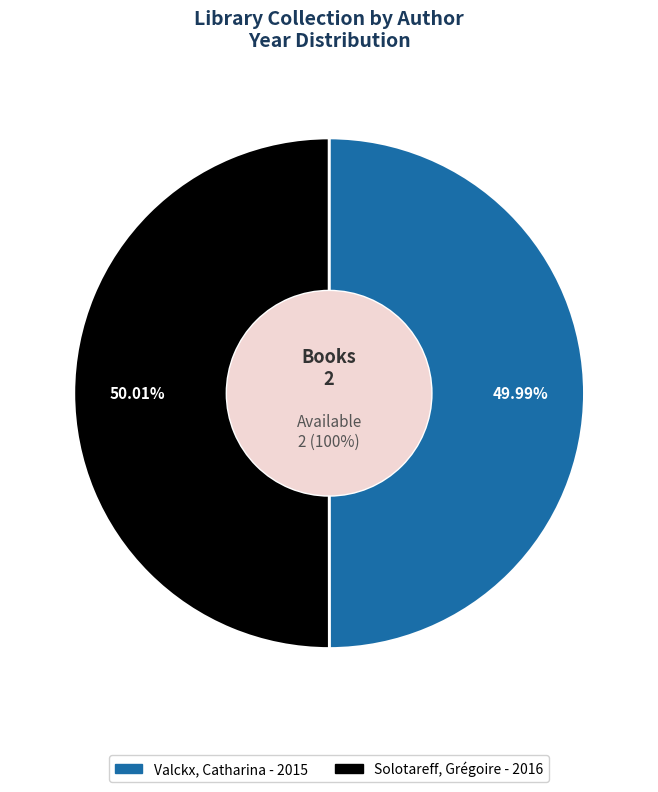

Approximately how many times larger is the value at Solotareff, Grégoire compared to Valckx, Catharina?

1.0